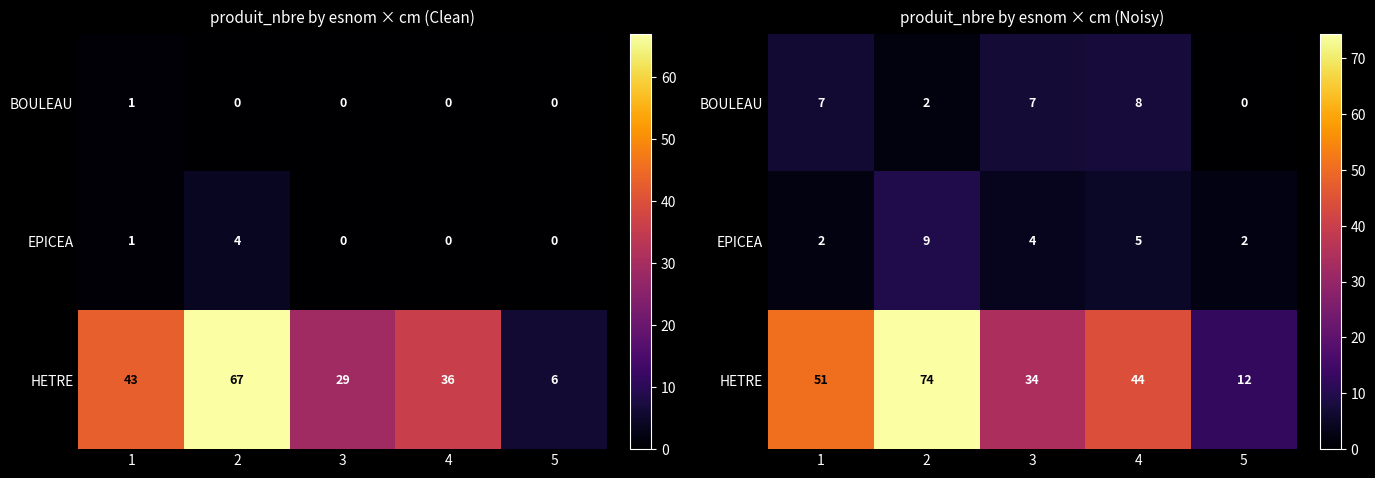

What is the spread (max minus min) of values at 3?

30.1